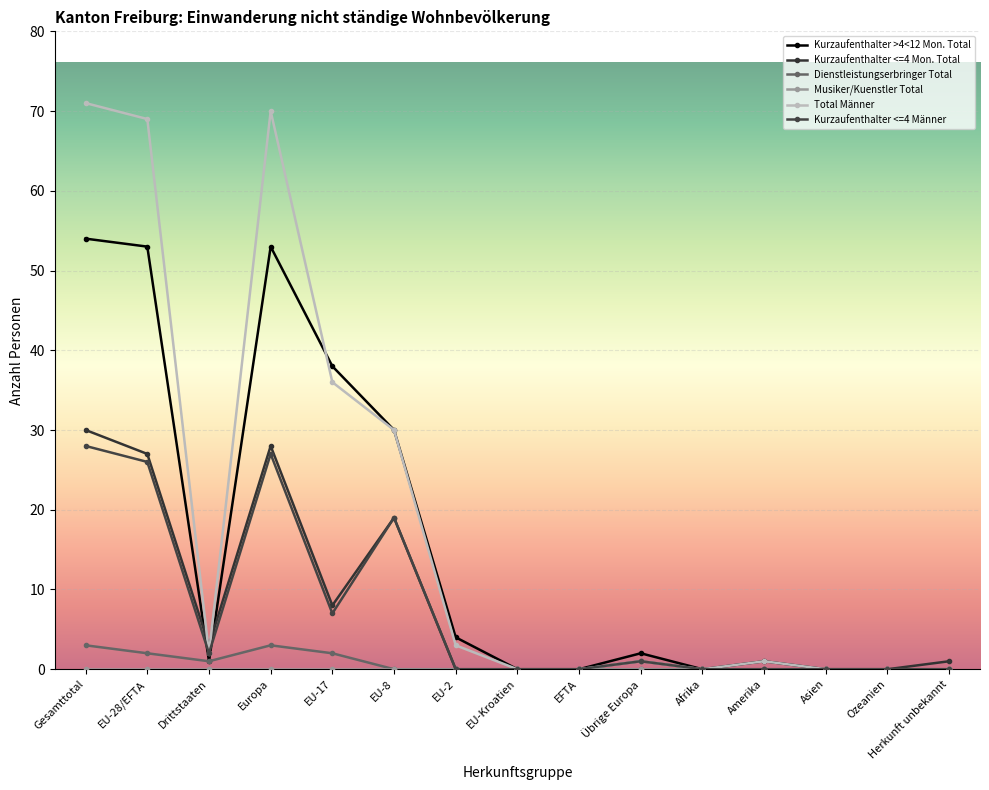

What is the difference between the maximum and second lowest values in the Kurzaufenthalter >4<12 Mon. Total series?

54